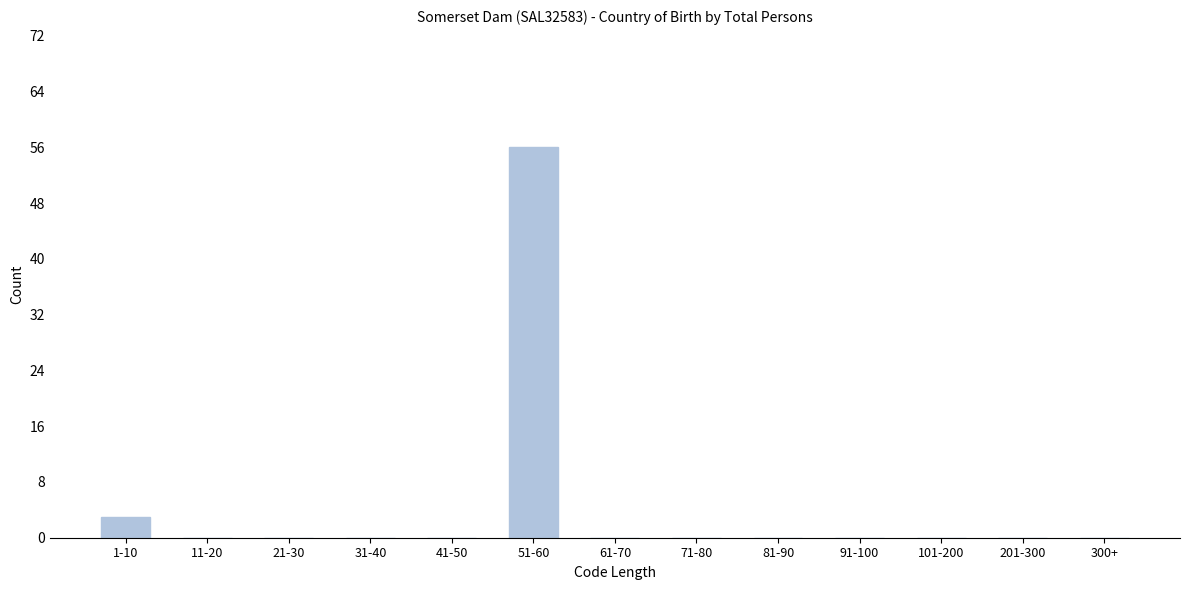

Reading left to right, list all the values displayed in this chart.

1-10=3	11-20=0	21-30=0	31-40=0	41-50=0	51-60=56	61-70=0	71-80=0	81-90=0	91-100=0	101-200=0	201-300=0	300+=0